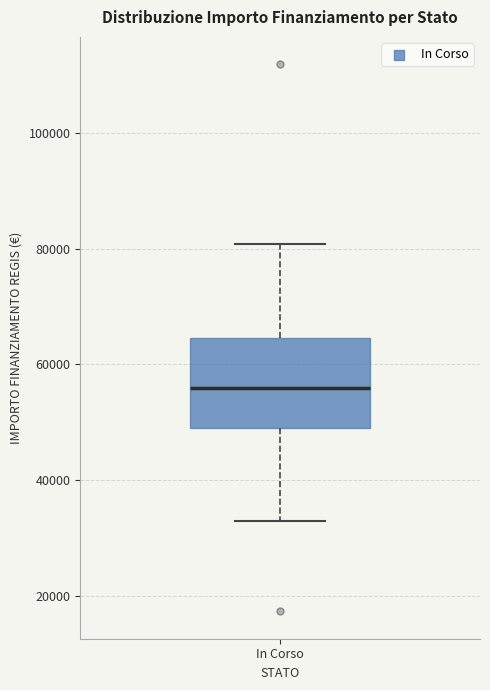

Transcribe this box plot: give where the median line is, the range the box spans, and where the two whiskers end, as read against the y-axis. The values are not printed on the chart, so give them approximately, as read against the axis.

median 56000, box 50000 to 64000, whiskers 32000 to 80000